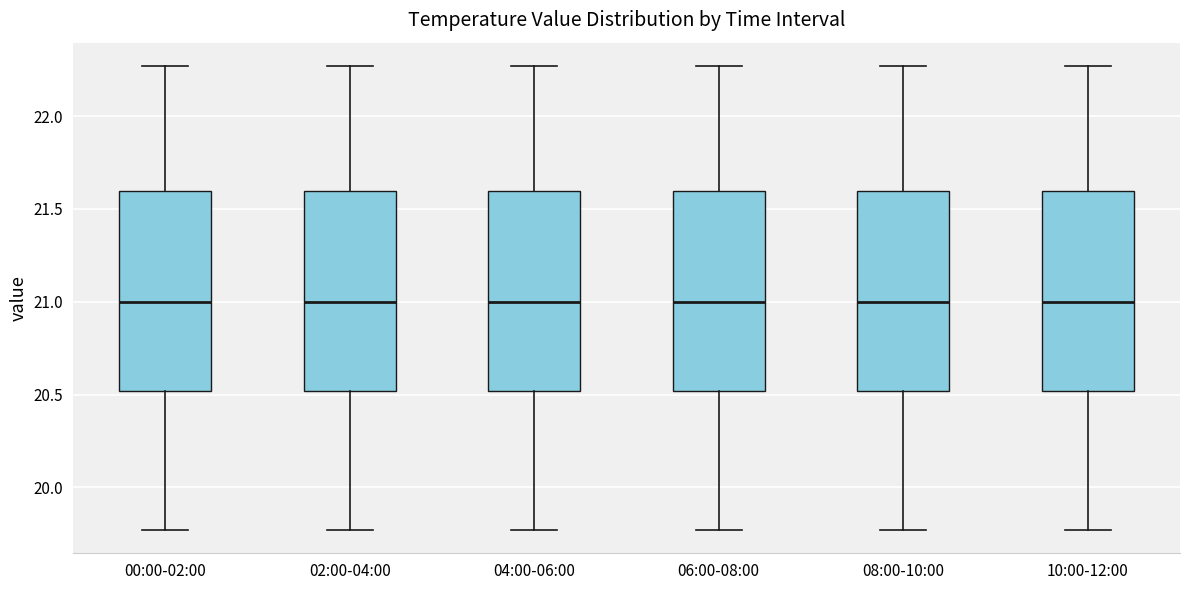

Reading left to right, read every box against the y-axis: the position of its median line, the range the box covers, and the ends of its whiskers. The values are not printed on the chart, so give them approximately, as read against the axis.

00:00-02:00: median 21.00, box 20.50 to 21.60, whiskers 19.75 to 22.25
02:00-04:00: median 21.00, box 20.50 to 21.60, whiskers 19.75 to 22.25
04:00-06:00: median 21.00, box 20.50 to 21.60, whiskers 19.75 to 22.25
06:00-08:00: median 21.00, box 20.50 to 21.60, whiskers 19.75 to 22.25
08:00-10:00: median 21.00, box 20.50 to 21.60, whiskers 19.75 to 22.25
10:00-12:00: median 21.00, box 20.50 to 21.60, whiskers 19.75 to 22.25